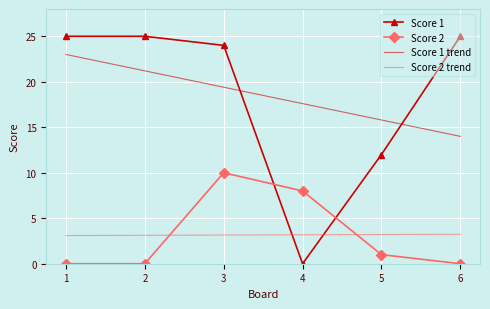

The Score 1 series shows 35.3 at 6. True or false?

False